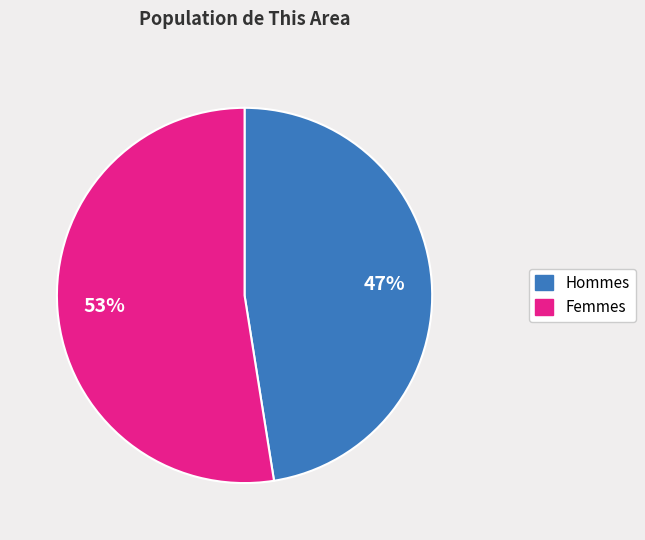

To the nearest percent, what is the average slice percentage?

50%